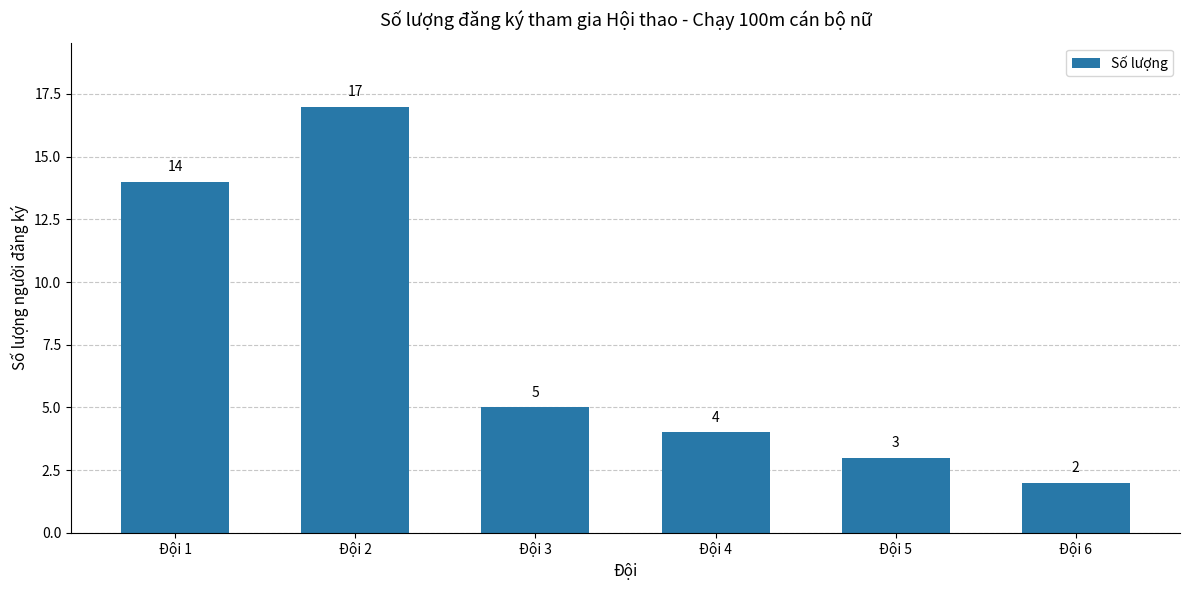

What is the maximum value shown in the chart?

17